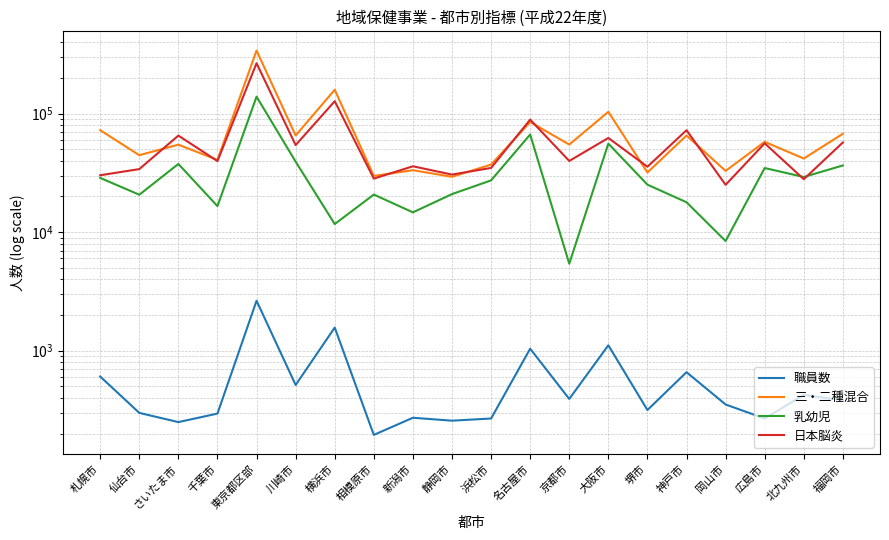

List the series in order of their peak value, lowest first.

職員数, 乳幼児, 日本脳炎, 三・二種混合